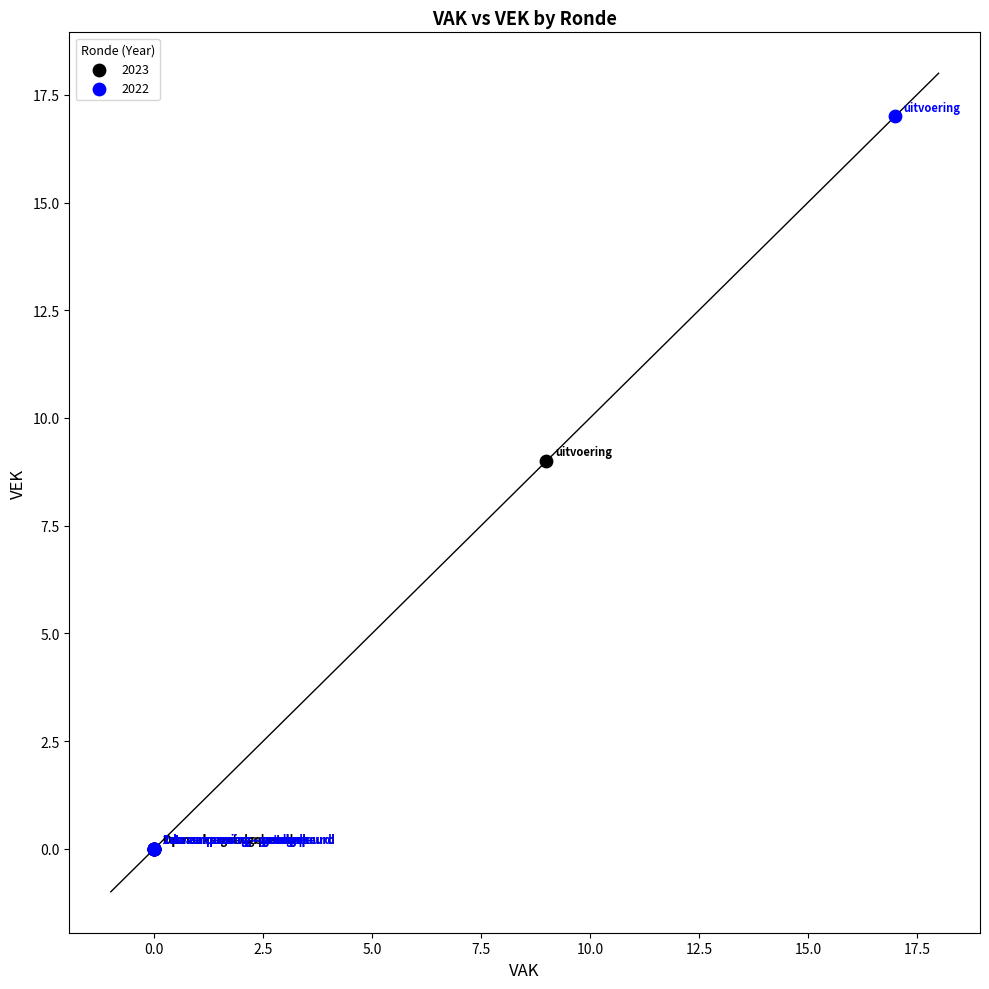

Which series reaches the maximum Y coordinate?

2022